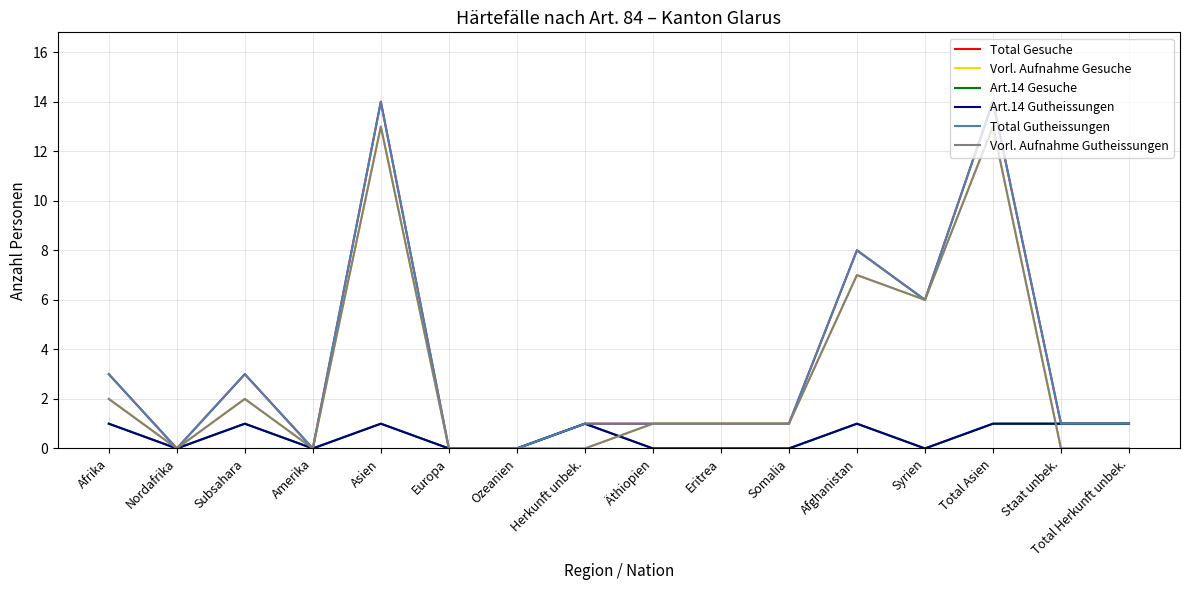

What is the label of the 5th point from the left?

Asien